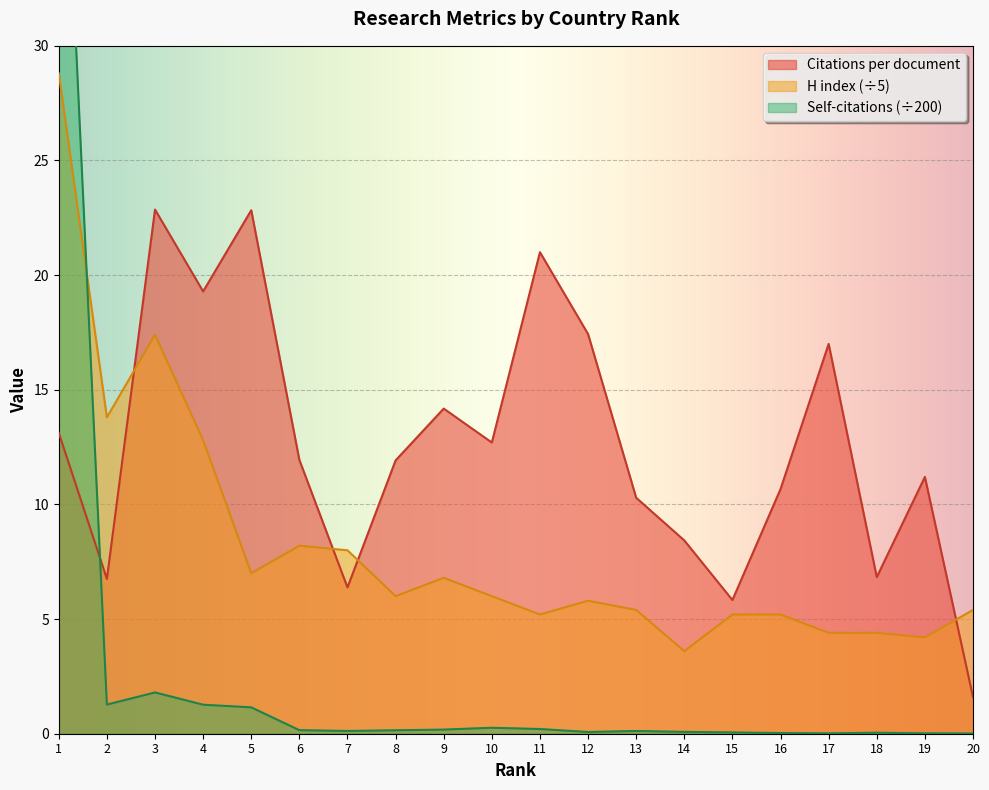

Reading left to right, what are all the values shown in this chart?

Citations per document: 1=13.1	2=6.8	3=22.9	4=19.3	5=22.8	6=11.9	7=6.4	8=11.9	9=14.2	10=12.7	11=21.0	12=17.4	13=10.3	14=8.4	15=5.8	16=10.7	17=17.0	18=6.8	19=11.2	20=1.6
H index: 1=28.8	2=13.8	3=17.4	4=12.8	5=7.0	6=8.2	7=8.0	8=6.0	9=6.8	10=6.0	11=5.2	12=5.8	13=5.4	14=3.6	15=5.2	16=5.2	17=4.4	18=4.4	19=4.2	20=5.4
Self-citations (normalized): 1=46.1	2=1.3	3=1.8	4=1.3	5=1.1	6=0.2	7=0.1	8=0.1	9=0.2	10=0.3	11=0.2	12=0.1	13=0.1	14=0.1	15=0.1	16=0.0	17=0.0	18=0.0	19=0.0	20=0.0